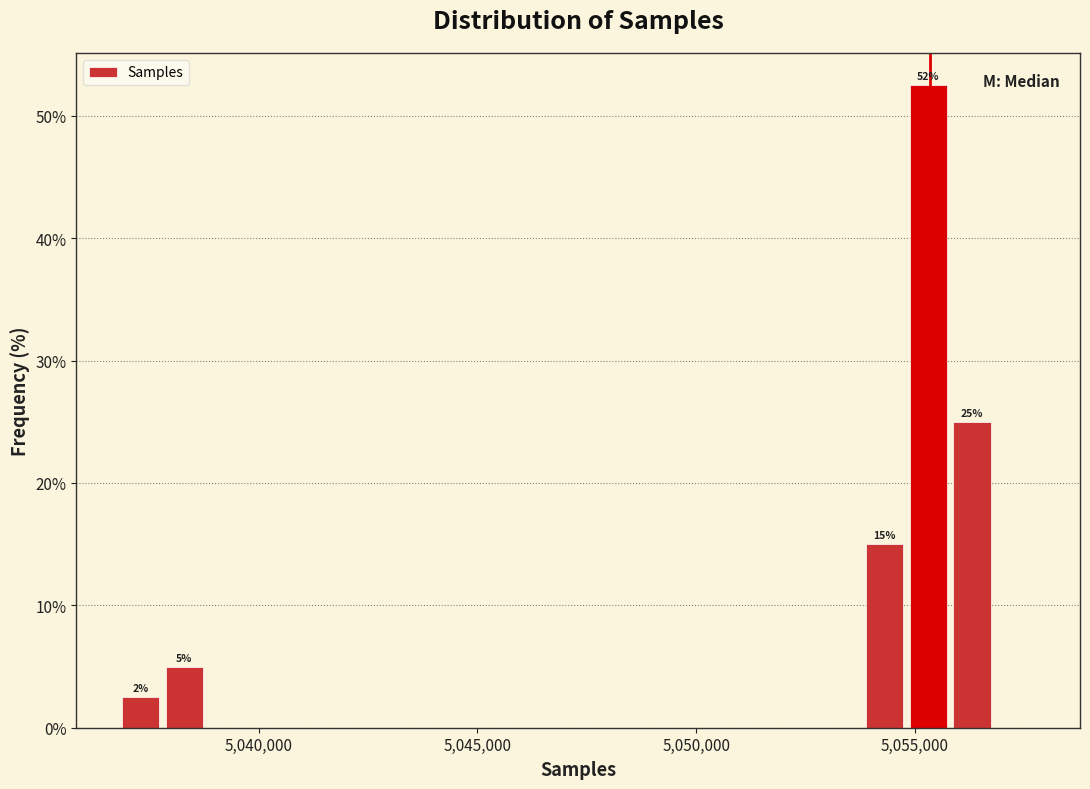

Around what value on the x-axis is the tallest bar? Give the approximate position of its centre, as read against the axis.

5055500